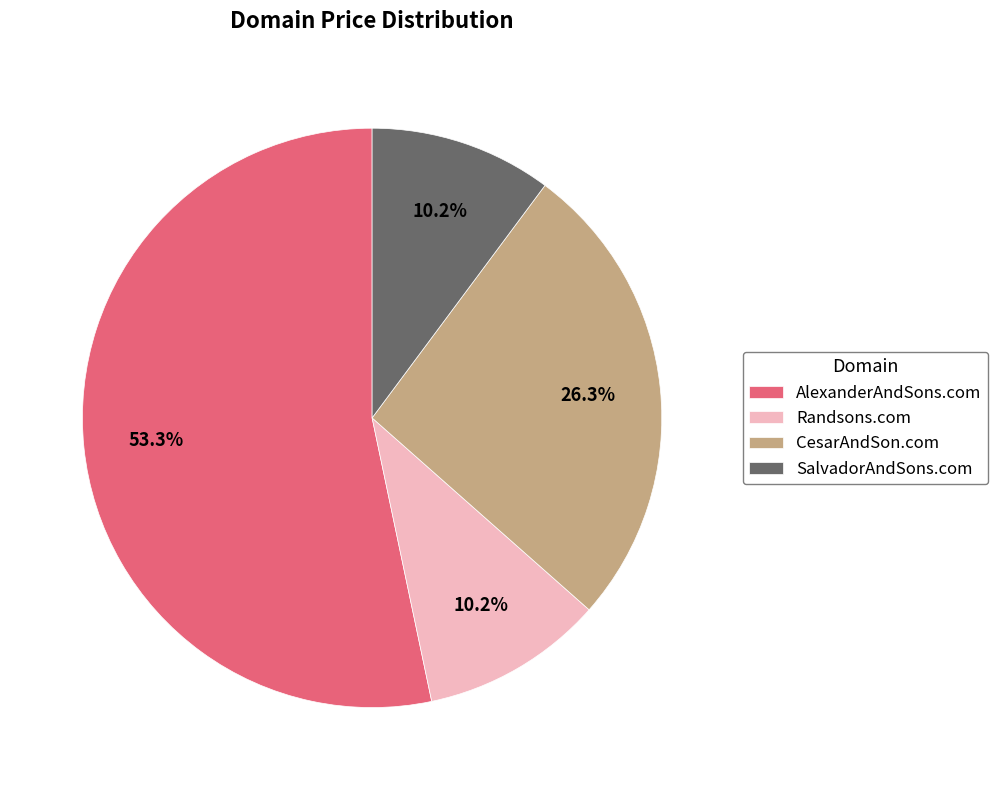

What percentage is NOT represented by SalvadorAndSons.com?

89.8%